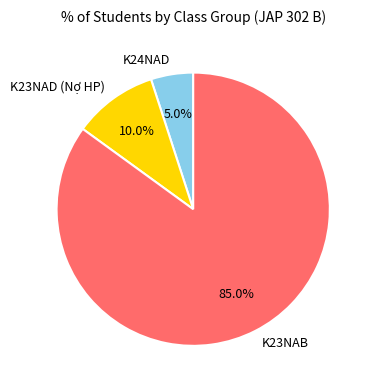

Rank the categories by value from lowest to highest.

K24NAD, K23NAD (Nợ HP), K23NAB